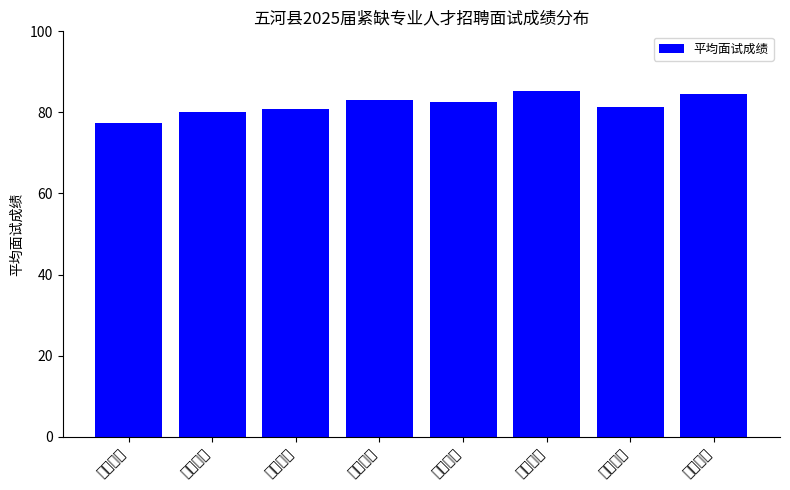

What is the sum of all values?

654.9